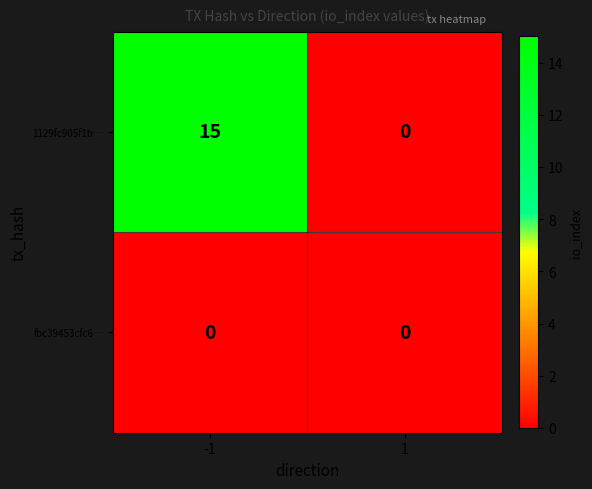

Which series has the largest total across all categories?

1129fc905f1b…